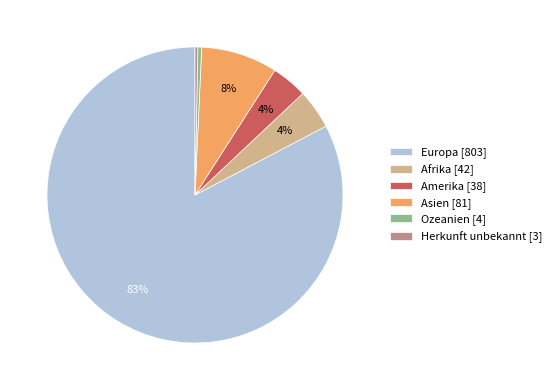

To the nearest percent, what is the difference between the Amerika [38] and Asien [81] slice percentages?

4%